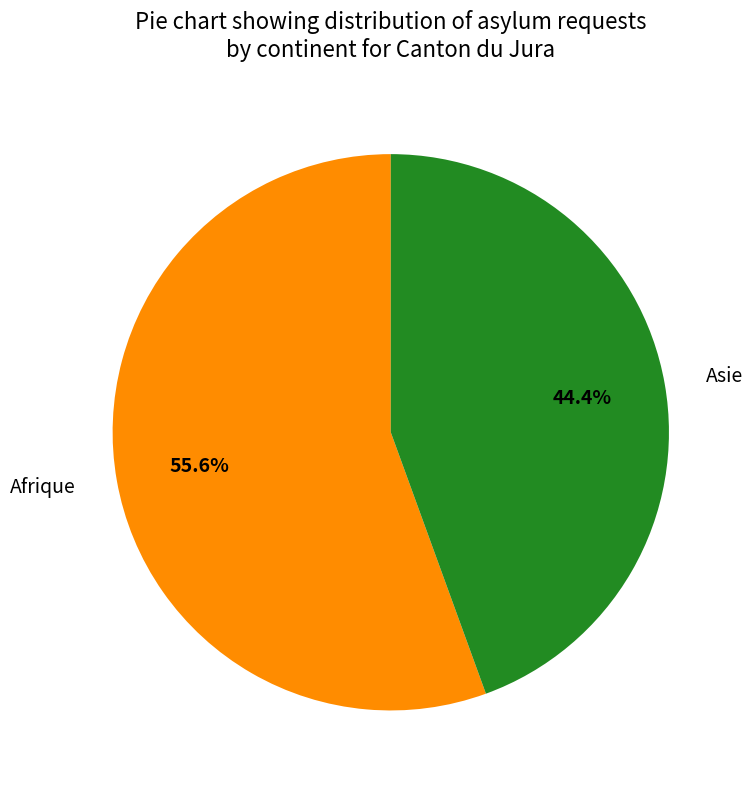

How much of the chart is everything except Asie?

55.6%